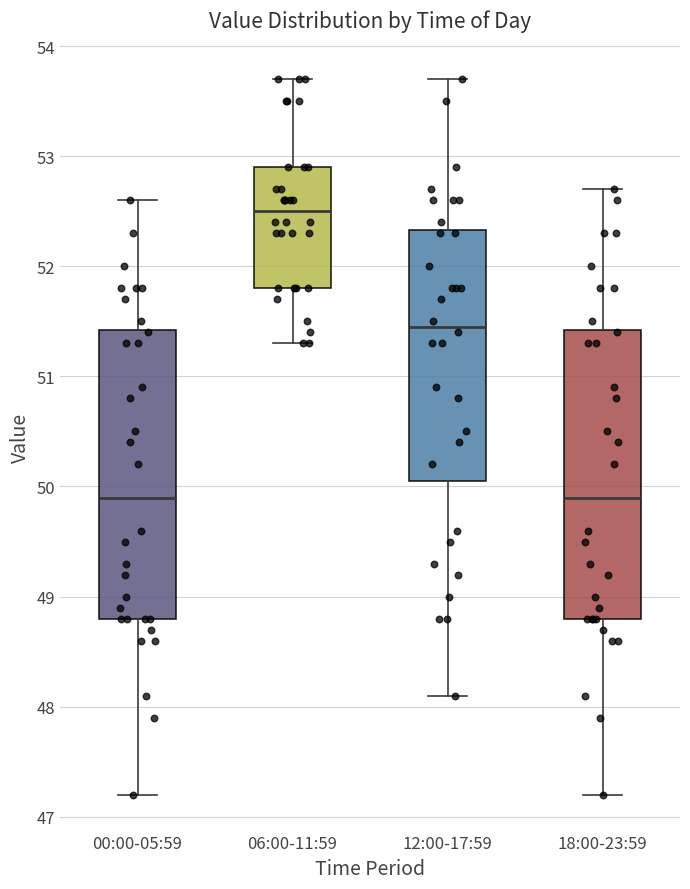

Reading left to right, transcribe this box plot: for each box, give where its median line is, the range the box spans, and where its two whiskers end, as read against the y-axis. The values are not printed on the chart, so give them approximately, as read against the axis.

00:00-05:59: median 49.9, box 48.8 to 51.4, whiskers 47.2 to 52.6
06:00-11:59: median 52.5, box 51.8 to 52.9, whiskers 51.3 to 53.7
12:00-17:59: median 51.5, box 50.1 to 52.3, whiskers 48.1 to 53.7
18:00-23:59: median 49.9, box 48.8 to 51.4, whiskers 47.2 to 52.7